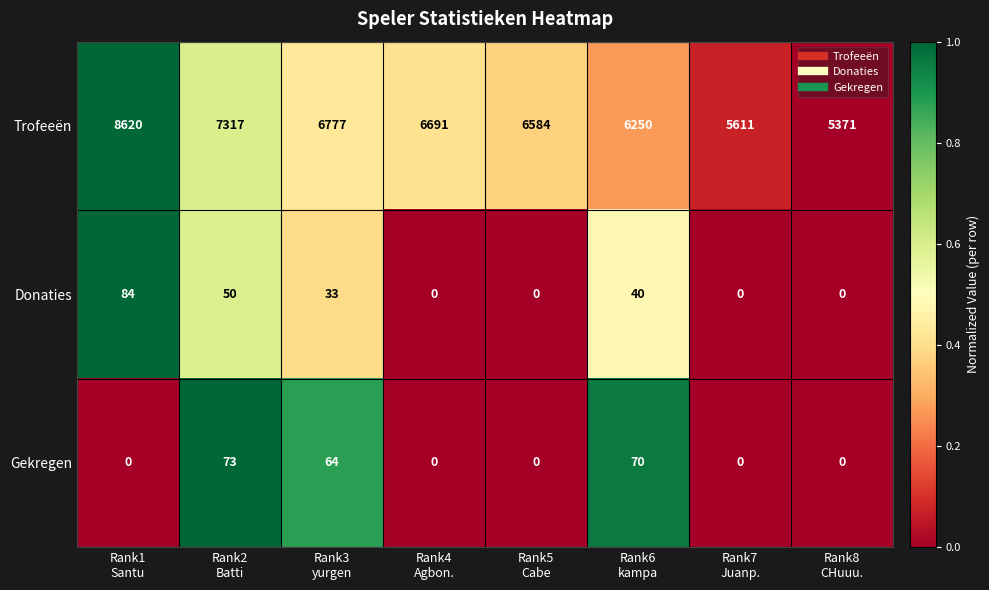

What is the total value across all series at Rank4
Agbon.?

6691